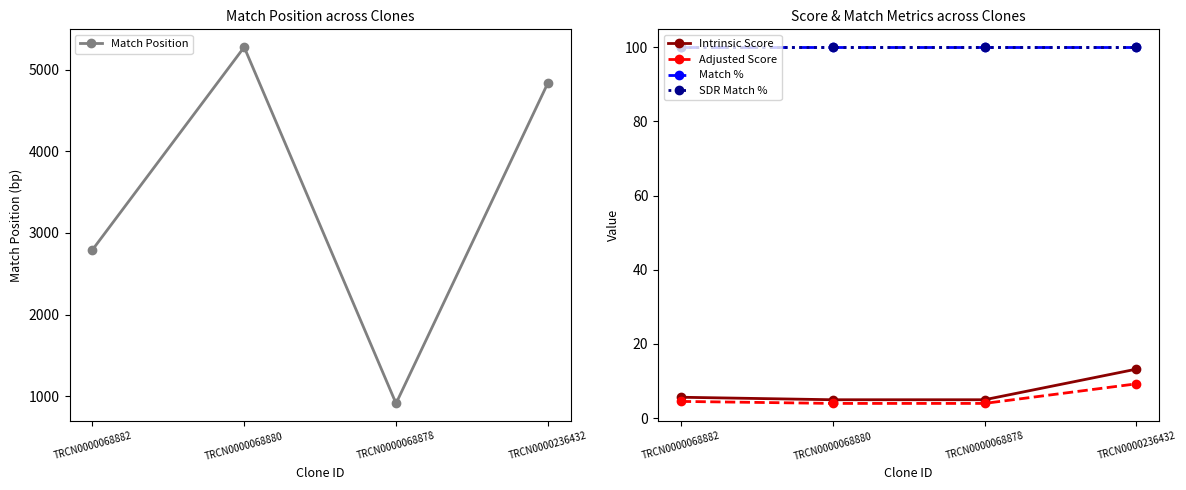

Reading left to right, transcribe all the data shown in this chart.

Match Position: TRCN0000068882=2792.0	TRCN0000068880=5276.0	TRCN0000068878=913.0	TRCN0000236432=4837.0
Intrinsic Score: TRCN0000068882=5.6	TRCN0000068880=5.0	TRCN0000068878=5.0	TRCN0000236432=13.2
Adjusted Score: TRCN0000068882=4.5	TRCN0000068880=4.0	TRCN0000068878=4.0	TRCN0000236432=9.2
Match %: TRCN0000068882=100.0	TRCN0000068880=100.0	TRCN0000068878=100.0	TRCN0000236432=100.0
SDR Match %: TRCN0000068882=100.0	TRCN0000068880=100.0	TRCN0000068878=100.0	TRCN0000236432=100.0